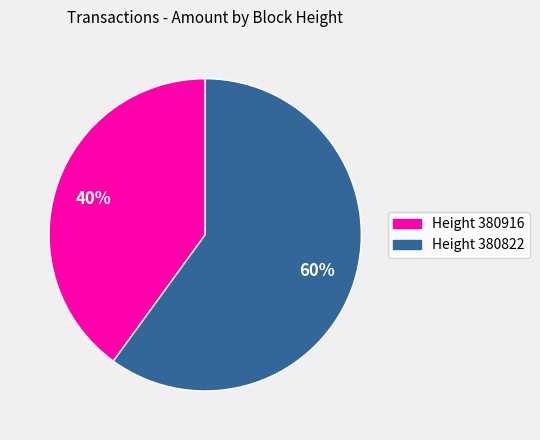

Which slice represents more than half of the pie?

Height 380822